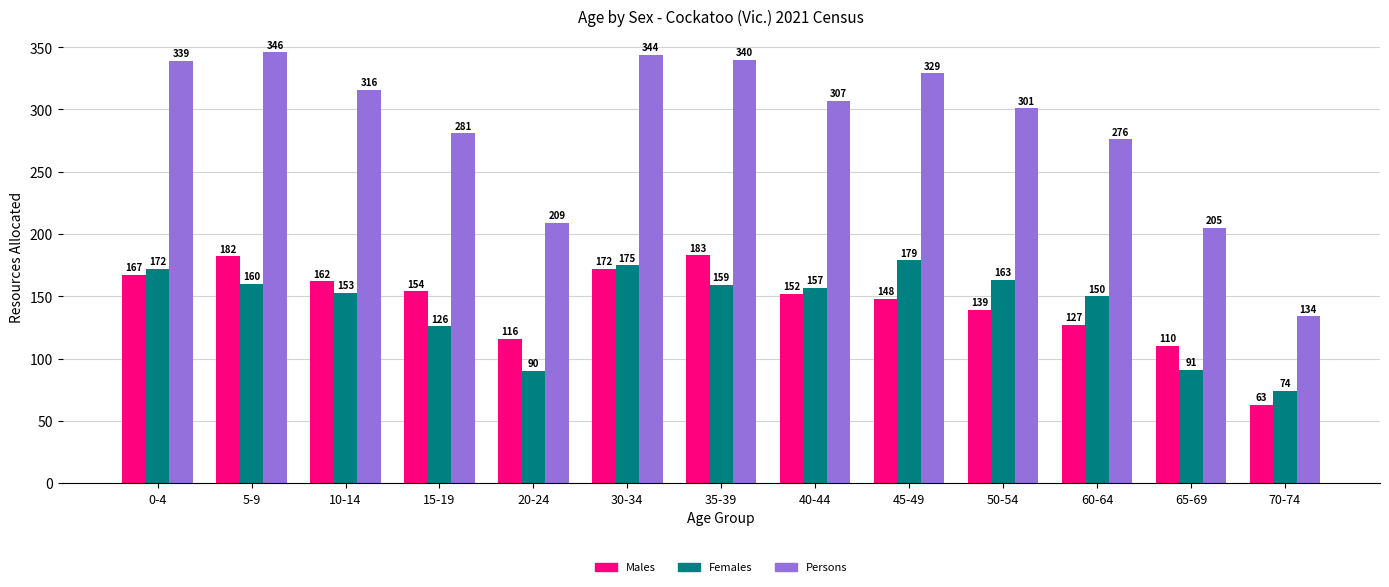

Rank the categories by Males value from highest to lowest.

35-39, 5-9, 30-34, 0-4, 10-14, 15-19, 40-44, 45-49, 50-54, 60-64, 20-24, 65-69, 70-74